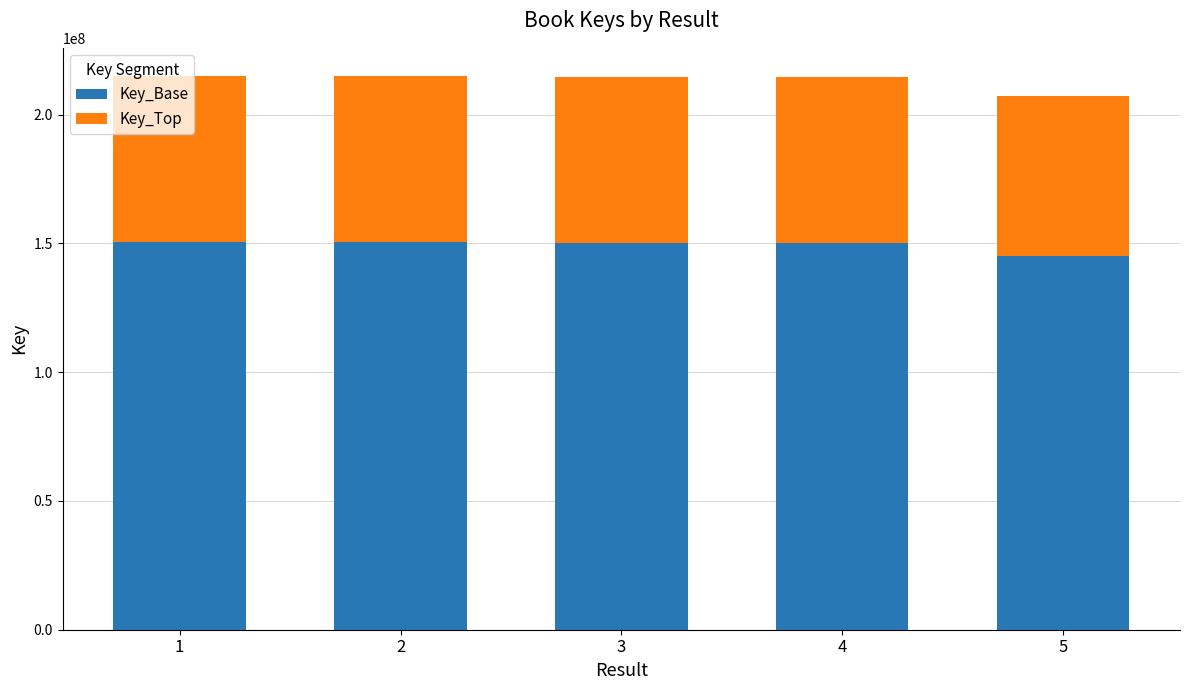

Does the chart contain any negative values?

No